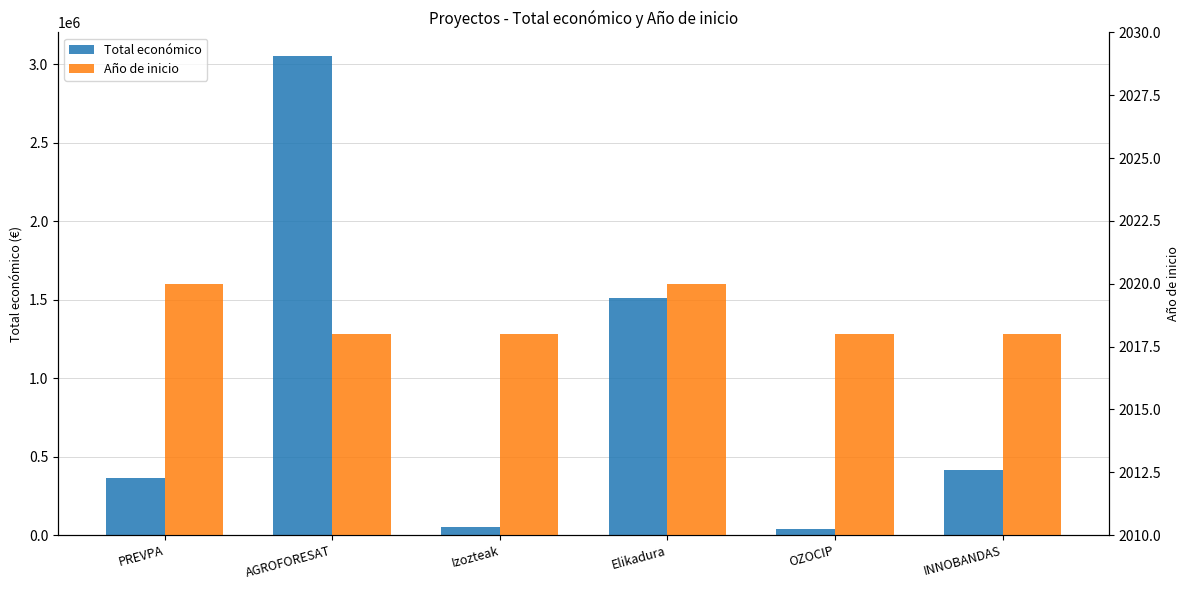

At which label does Año de inicio reach its peak?

PREVPA